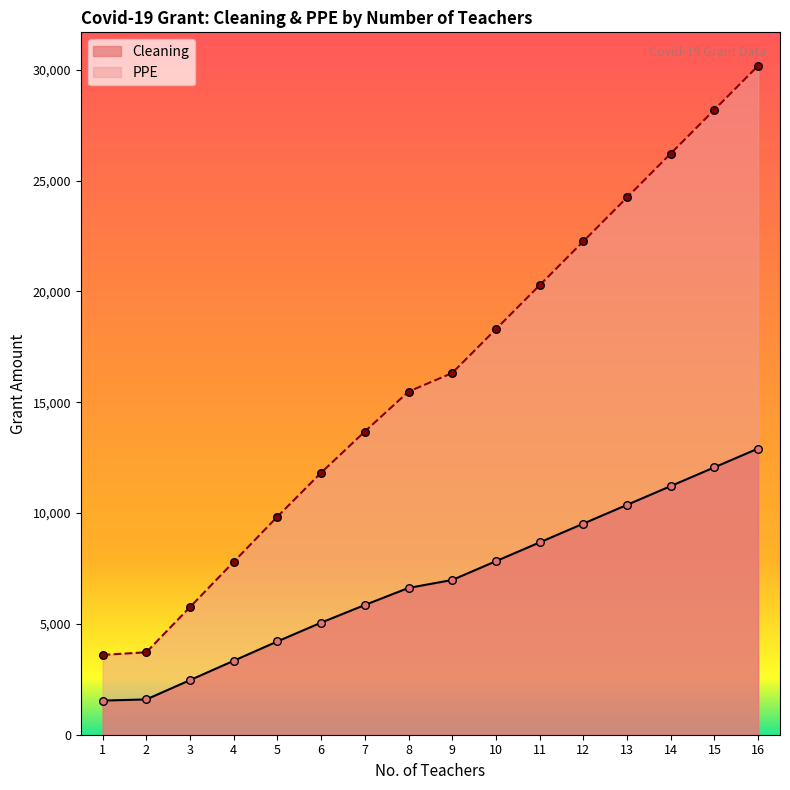

Which series reaches the minimum Y coordinate?

Cleaning